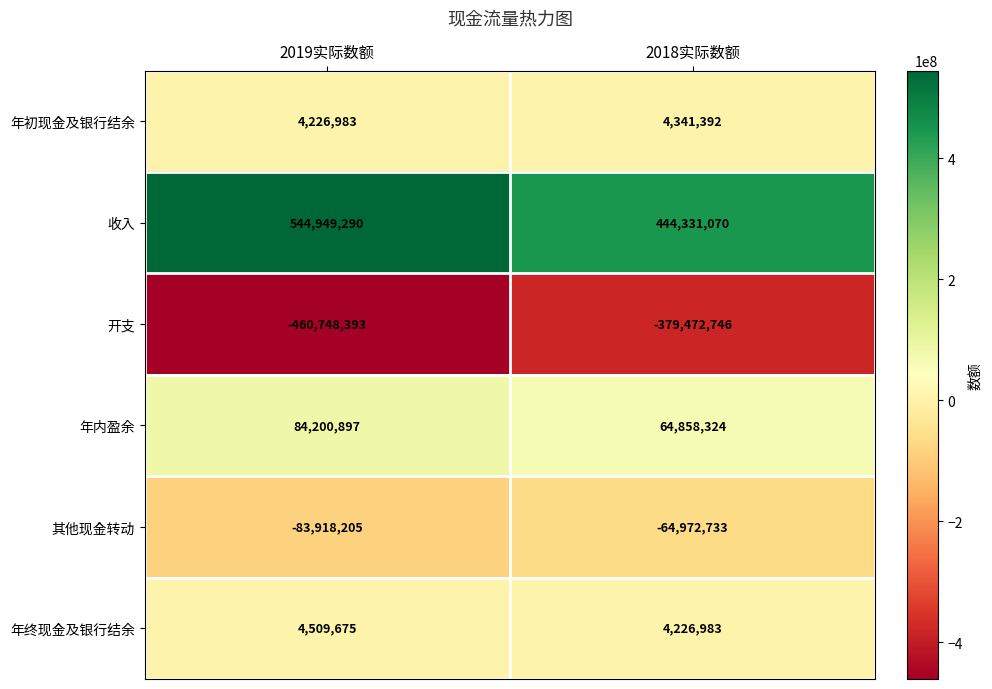

The 年内盈余 series shows 49571765 at 2019实际数额. True or false?

False